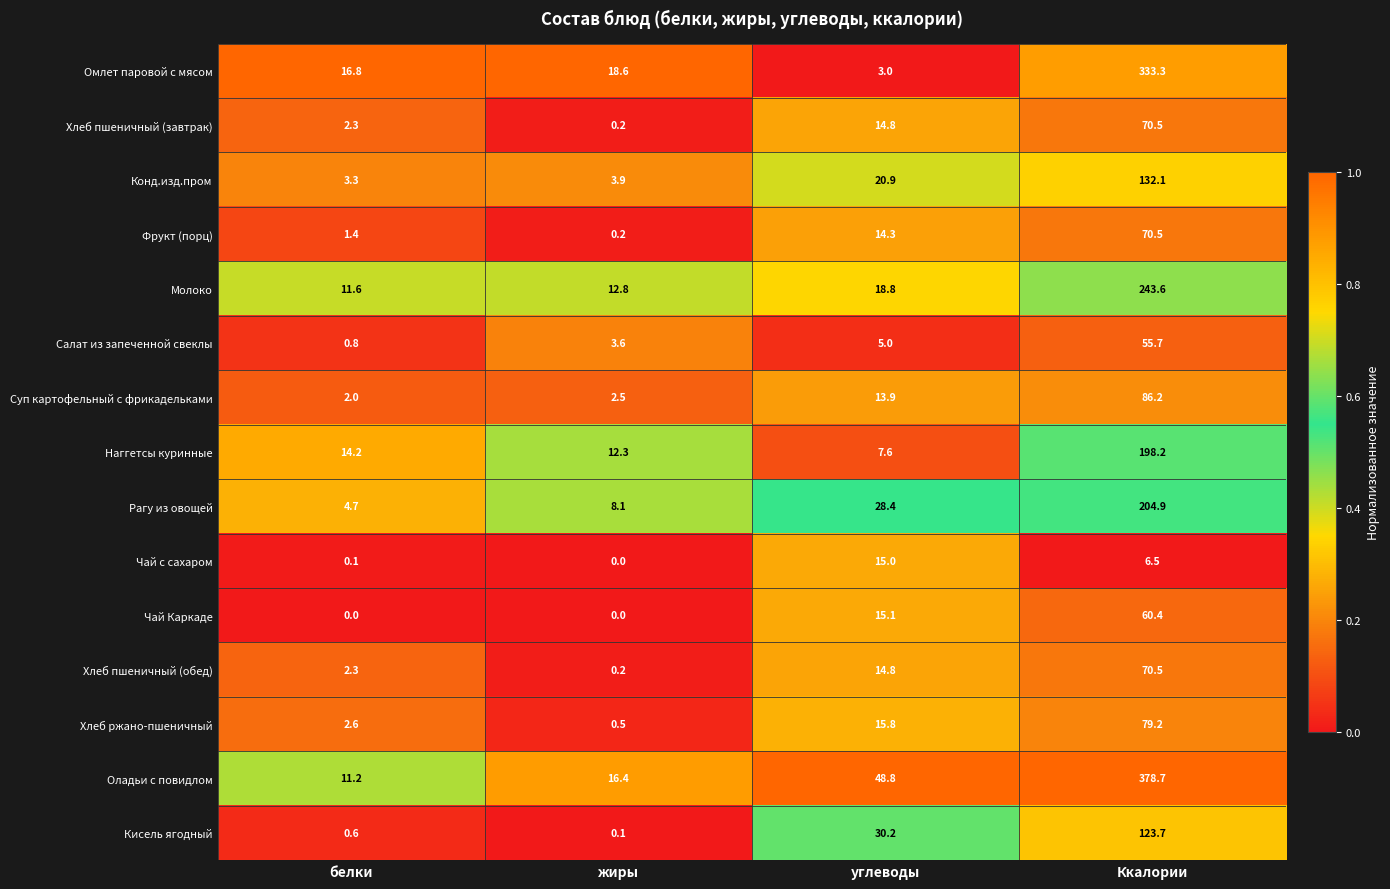

The Чай Каркаде series shows 34.1 at белки. True or false?

False